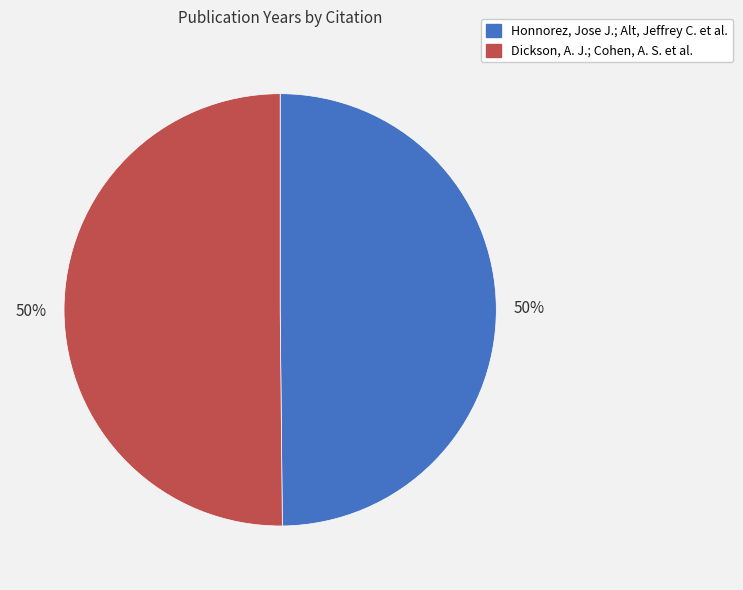

To the nearest percent, what is the average slice percentage?

50%